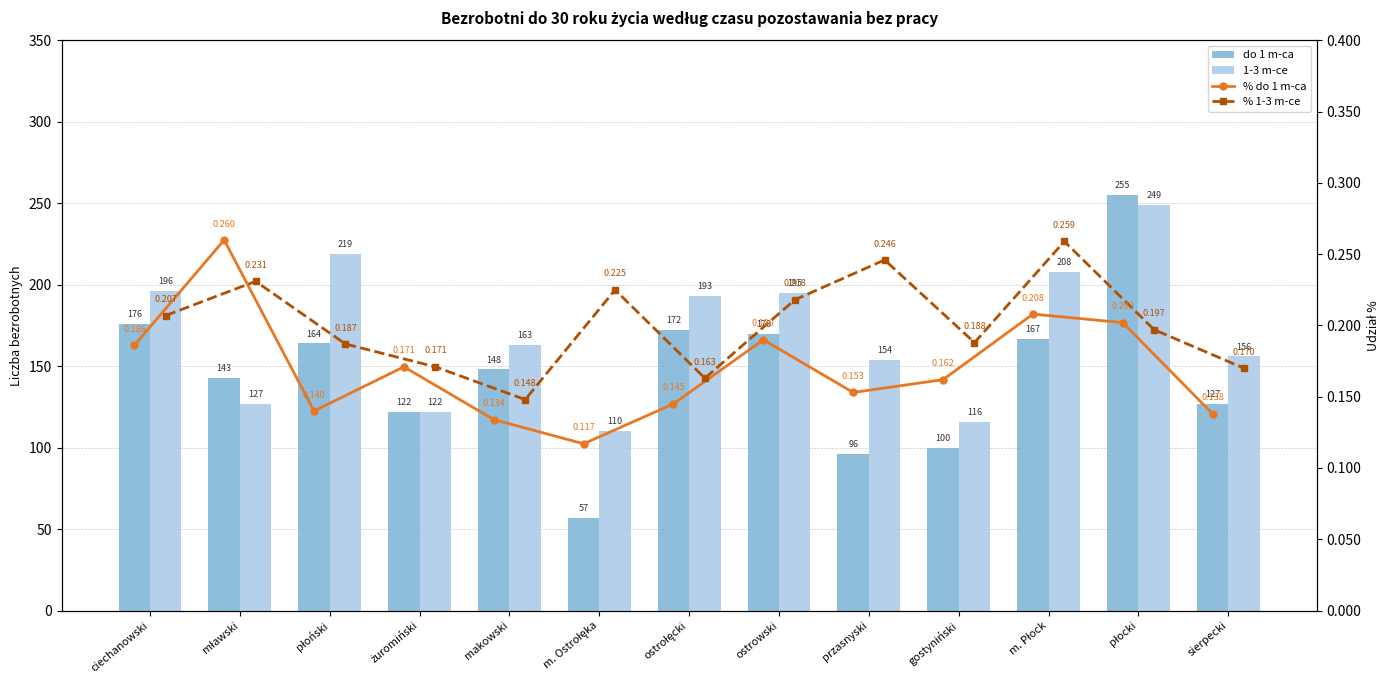

True or false: 1-3 m-ce has a value of 154.0 at przasnyski.

True